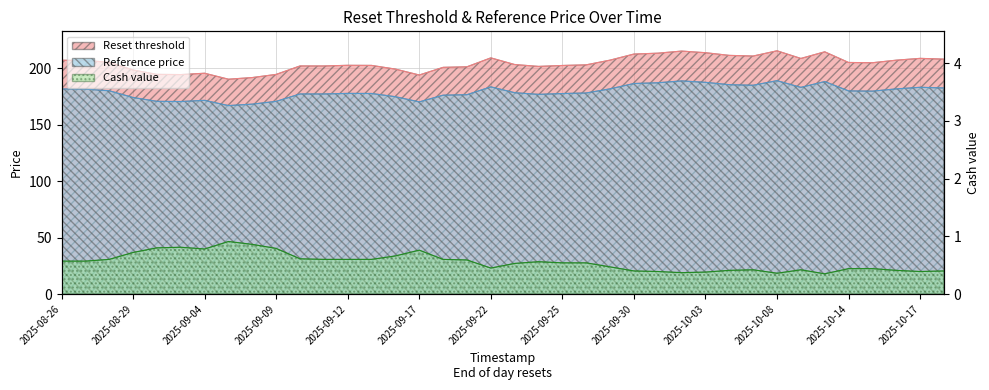

Which series changed the most between 2025-09-15 and 2025-10-02?

Reset threshold